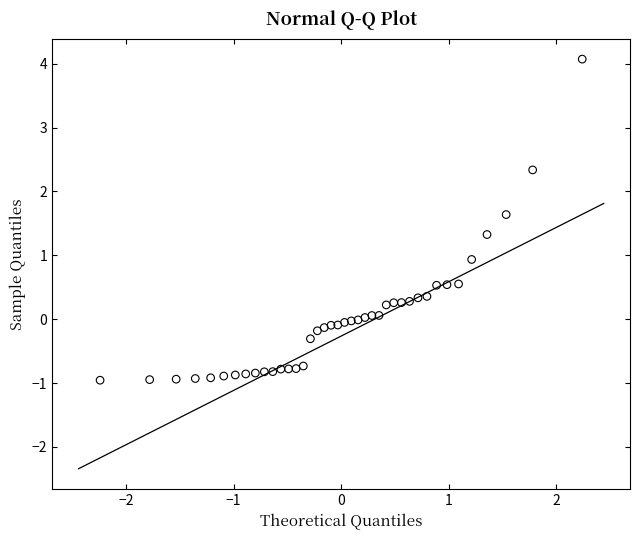

What is the range of X values (max minus min)?

4.5